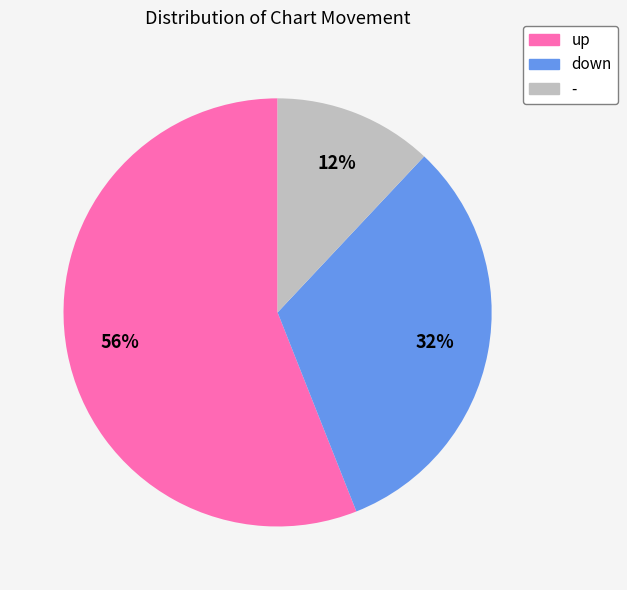

What percentage is the - slice, to the nearest percent?

12%